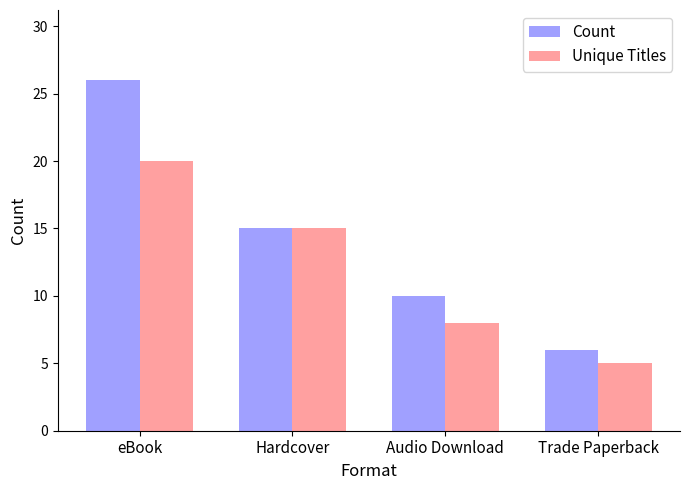

Which series has the largest total across all categories?

Count